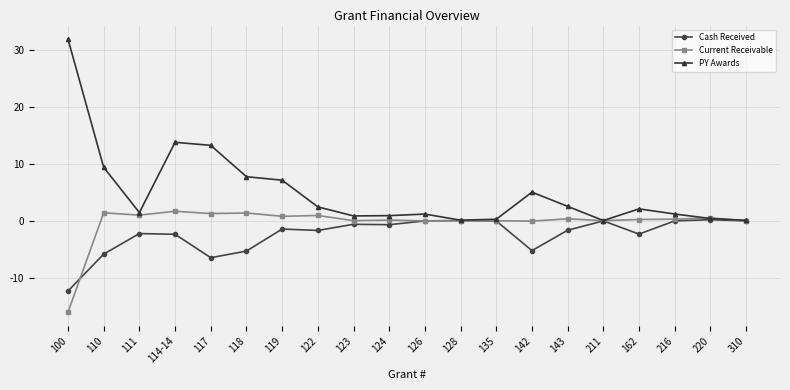

Which category has the lowest value across all series?

100